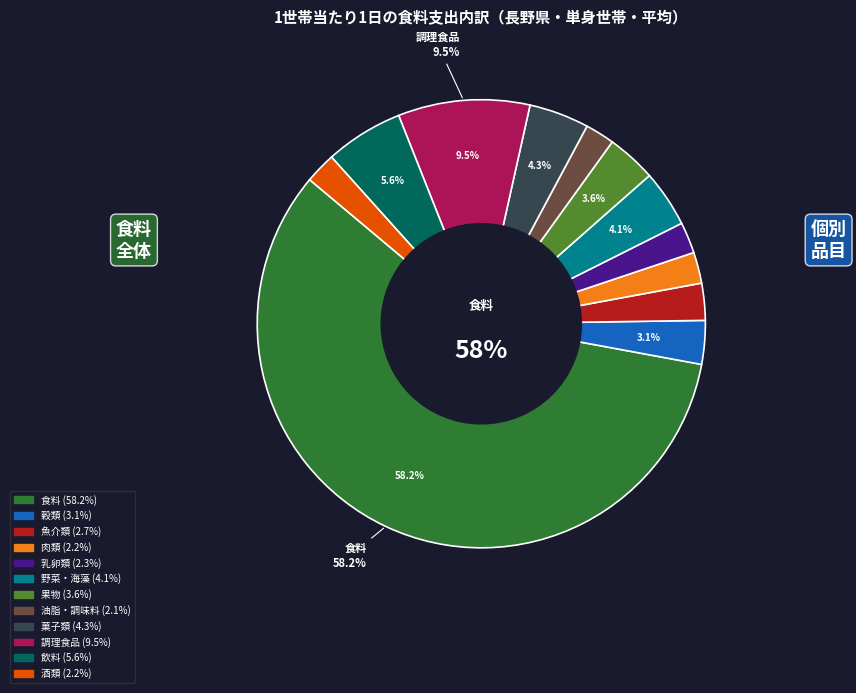

Which slice is the largest?

食料